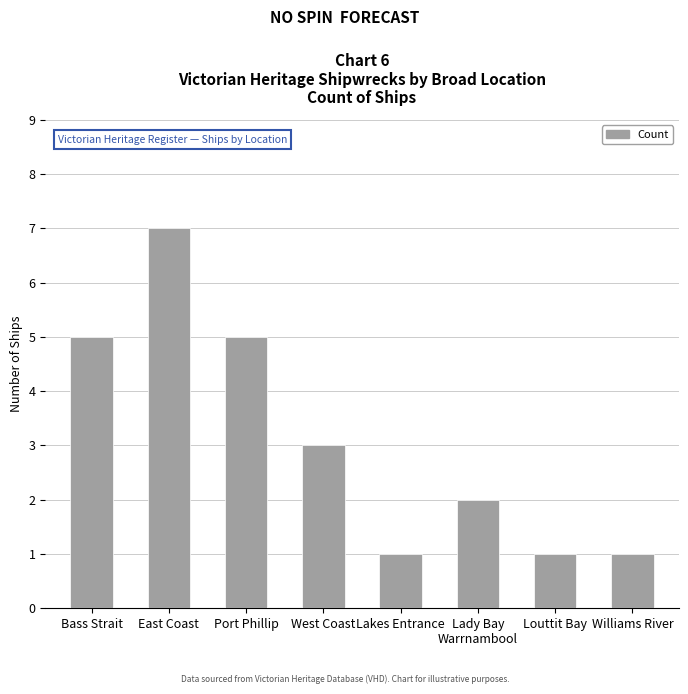

What is the maximum value shown in the chart?

7